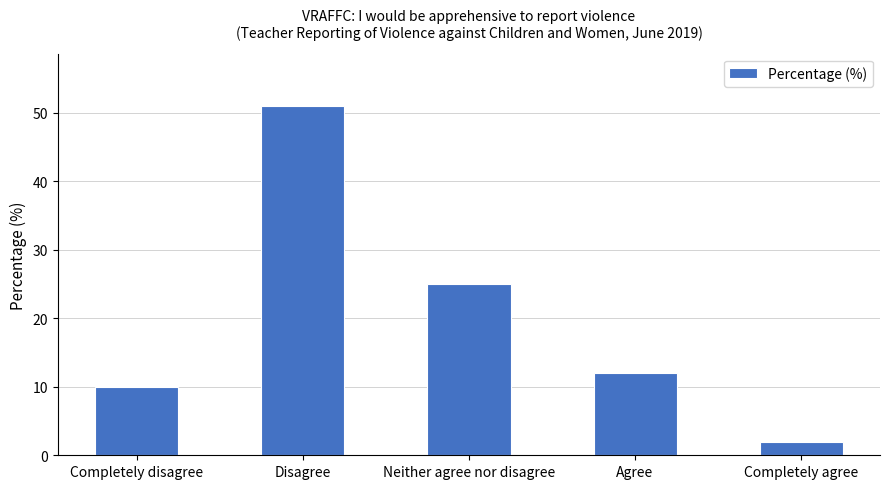

Reading left to right, transcribe all the data shown in this chart.

10	51	25	12	2